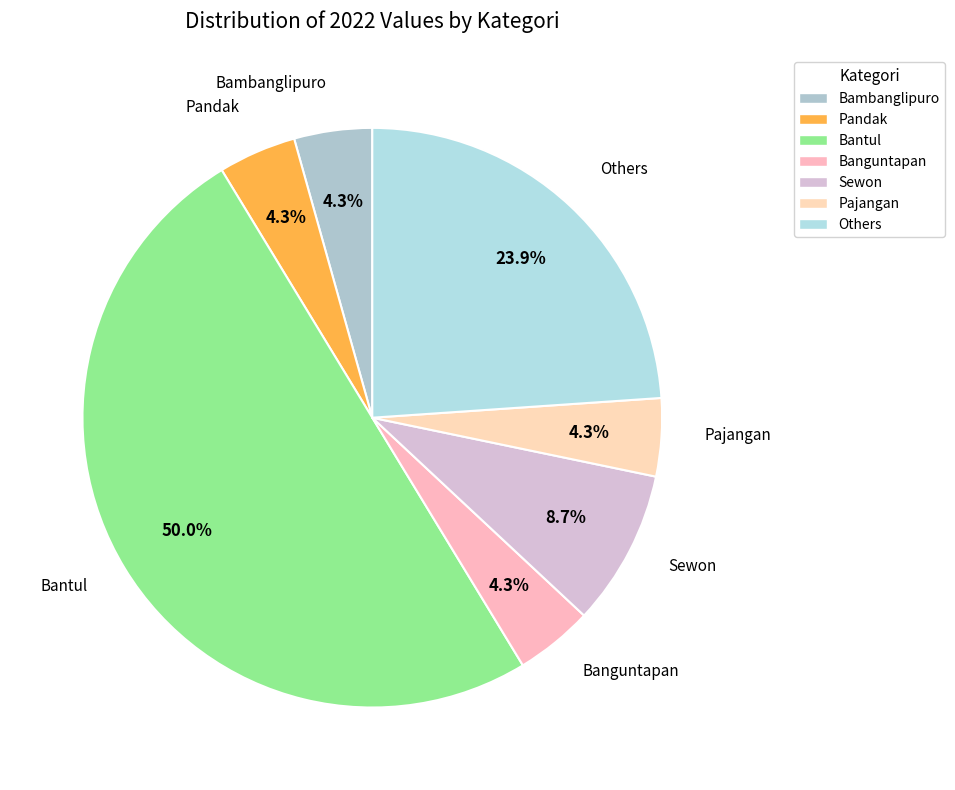

Between Bambanglipuro and Others, which is larger?

Others